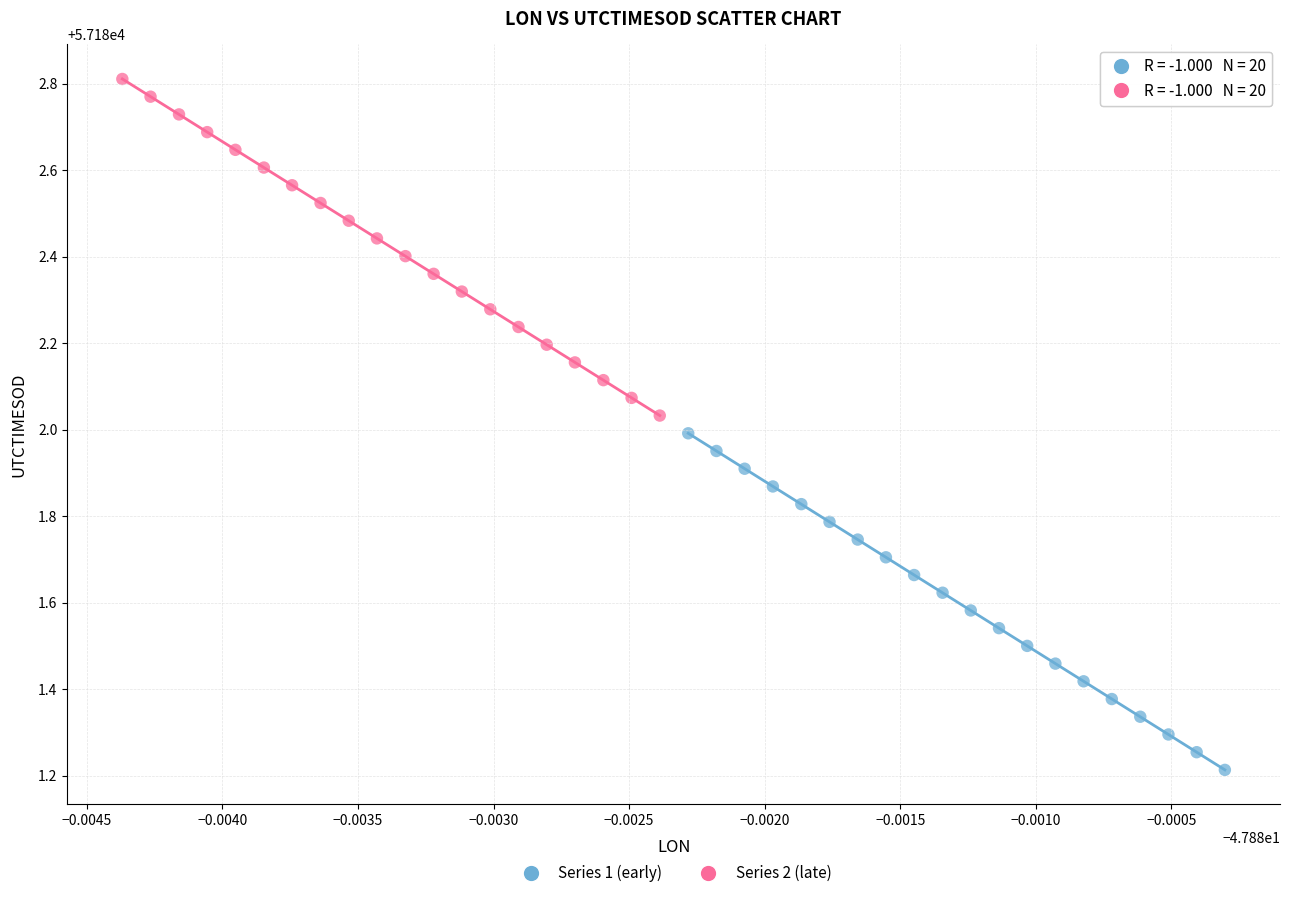

Which series reaches the minimum Y coordinate?

Series 1 (early)